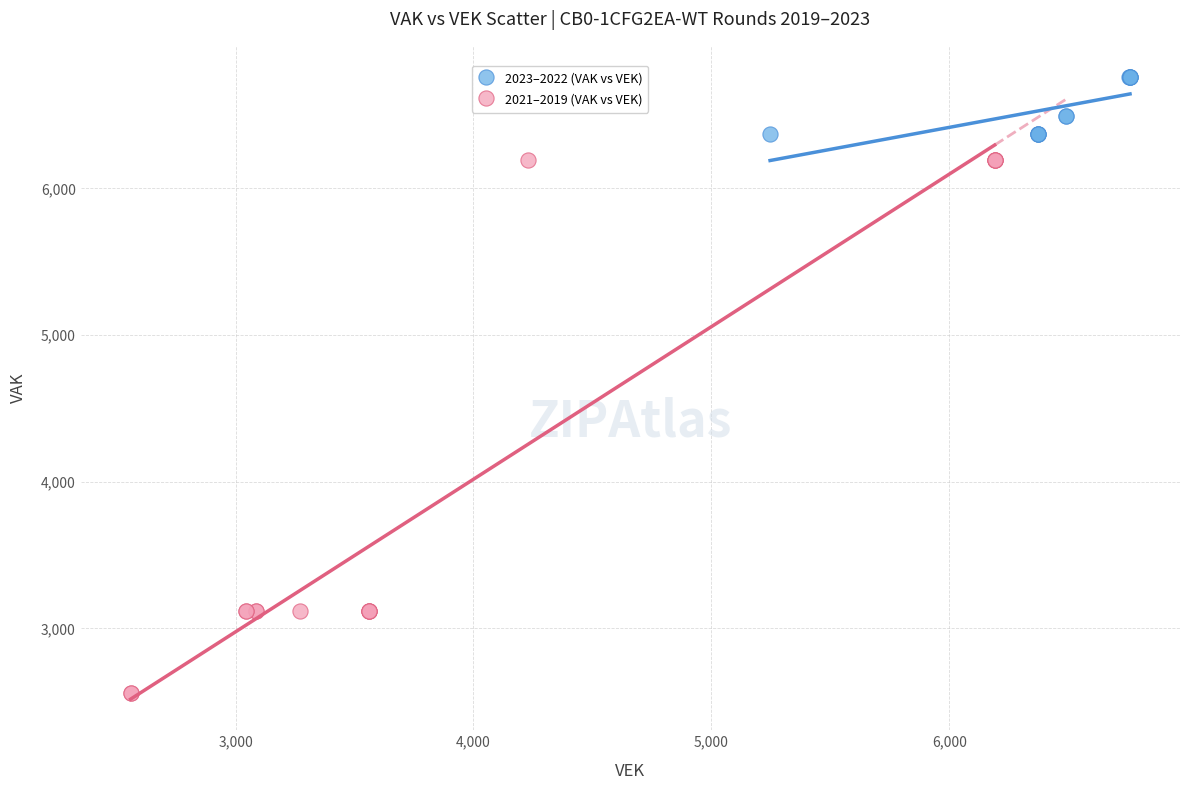

Which series reaches the maximum Y coordinate?

2023–2022 (VAK vs VEK)